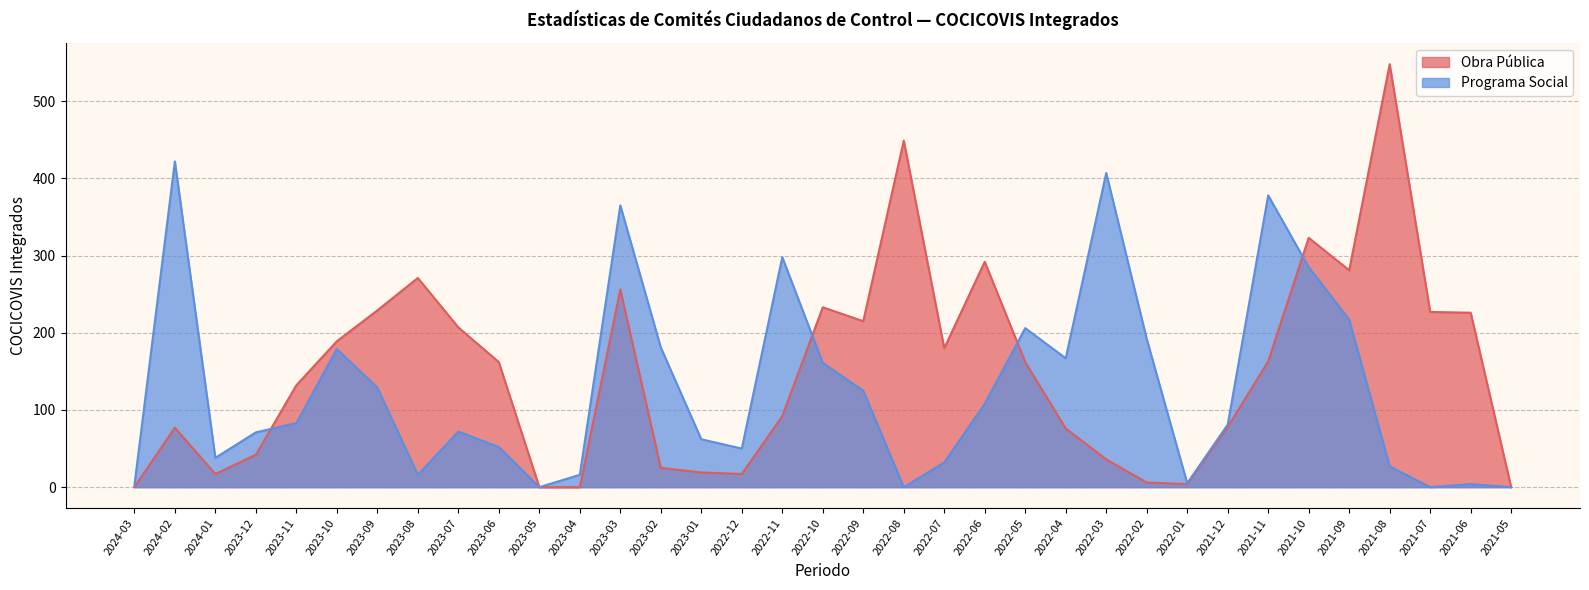

Which series changed the most between 2022-04 and 2022-01?

Programa Social